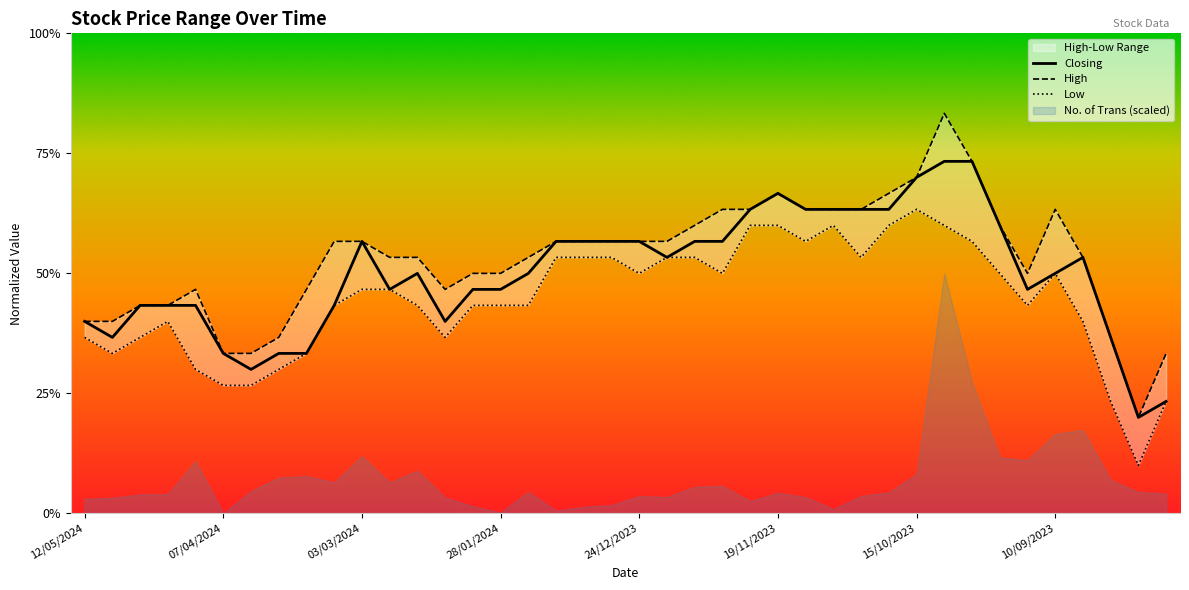

Where is Closing nearest to the value 0?

20/08/2023